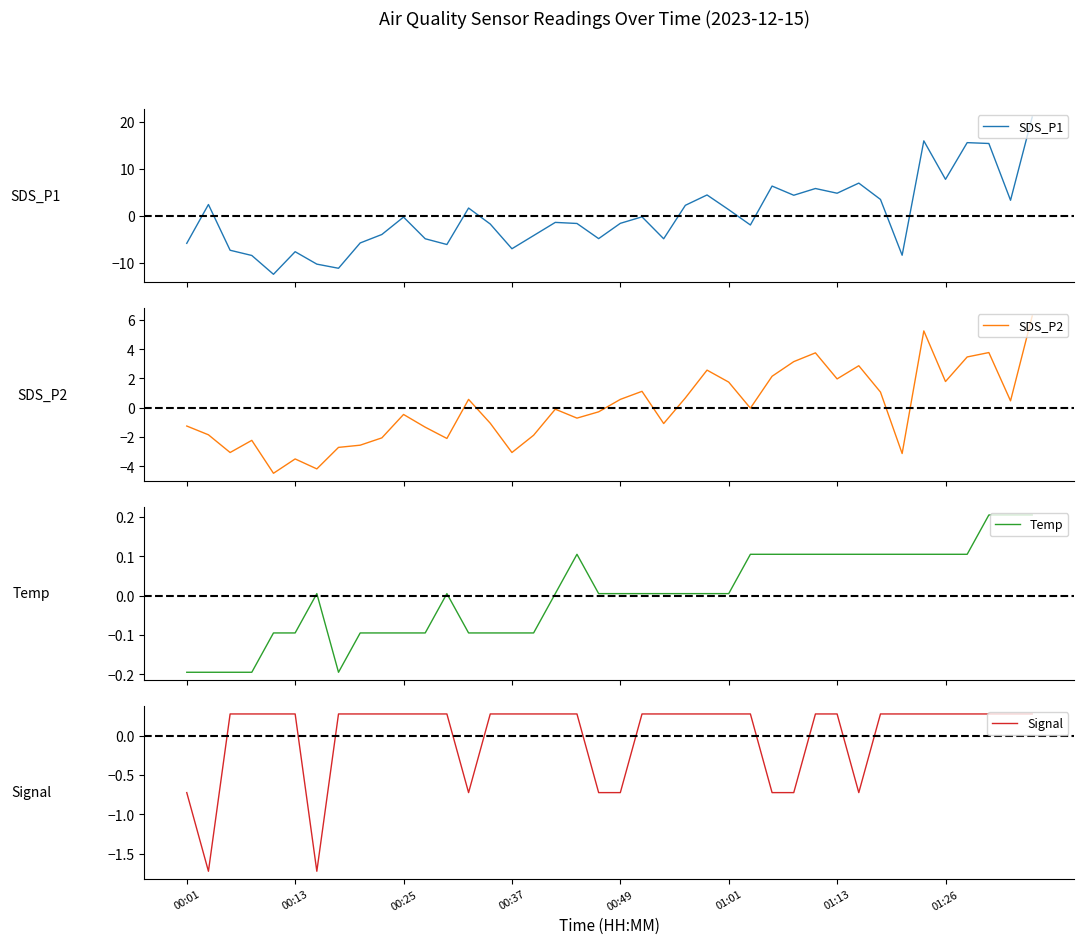

At how many categories does at least one series exceed 19?

1